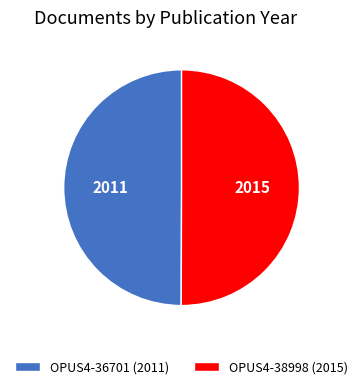

Is the sum of OPUS4-38998 (2015) and OPUS4-36701 (2011) greater than half?

Yes